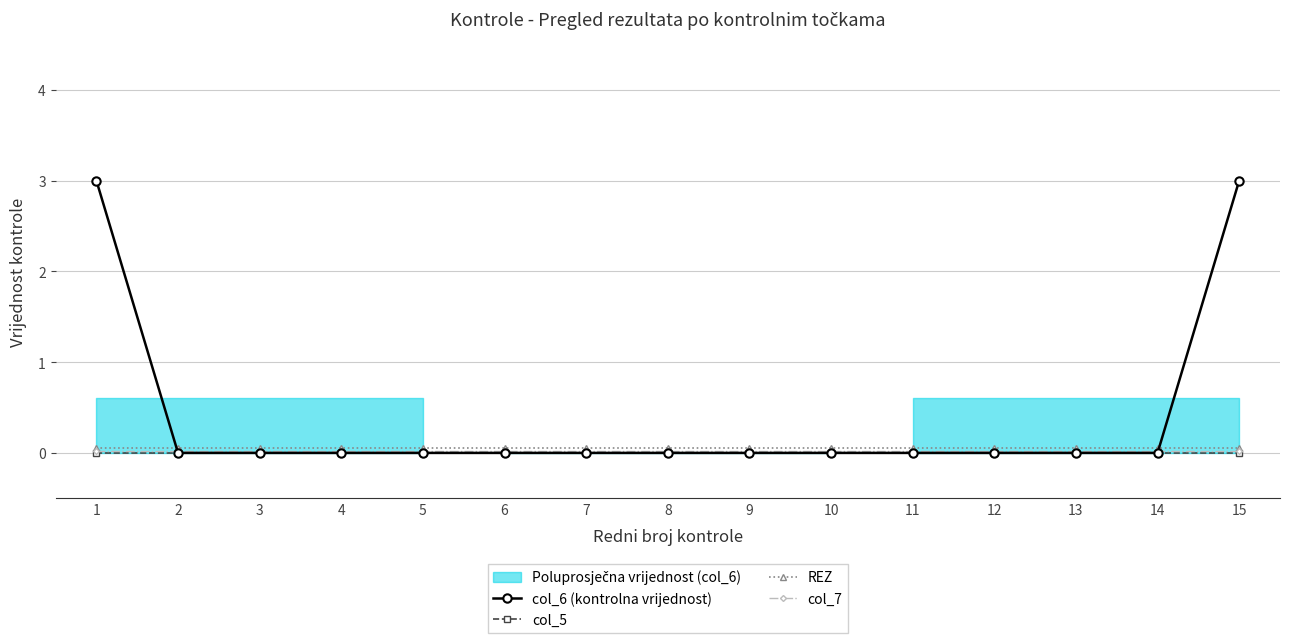

What is the spread (max minus min) of values at 7?

0.1